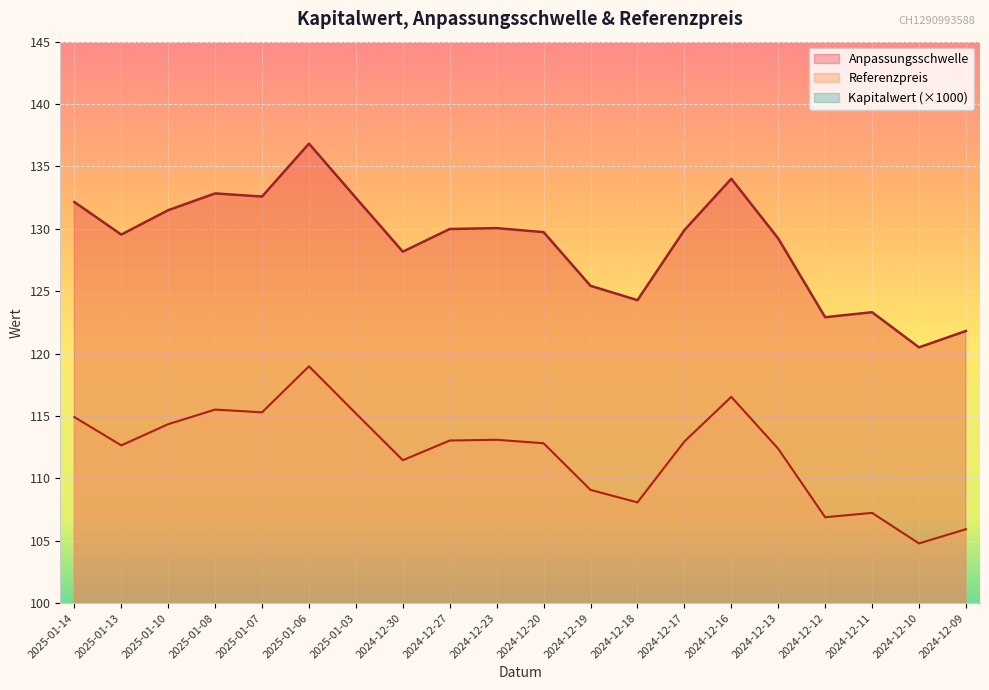

What is the total value across all series at 2024-12-10?

295.3